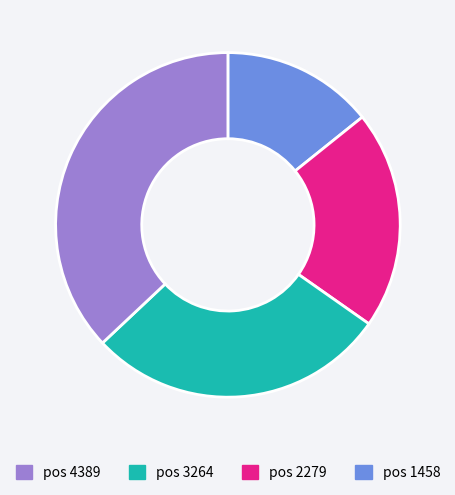

Is there any slice that represents more than half of the pie?

No